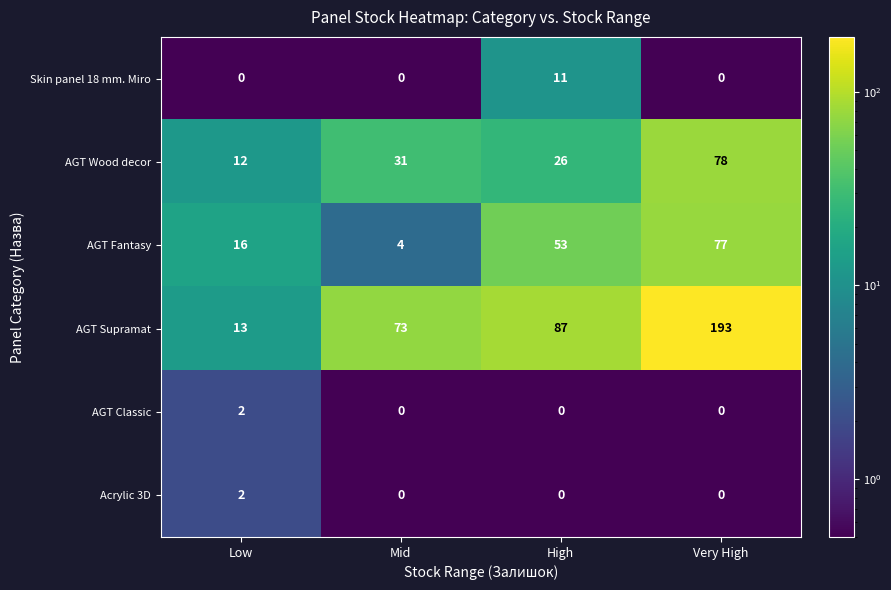

At which label is AGT Supramat closest to 103?

High